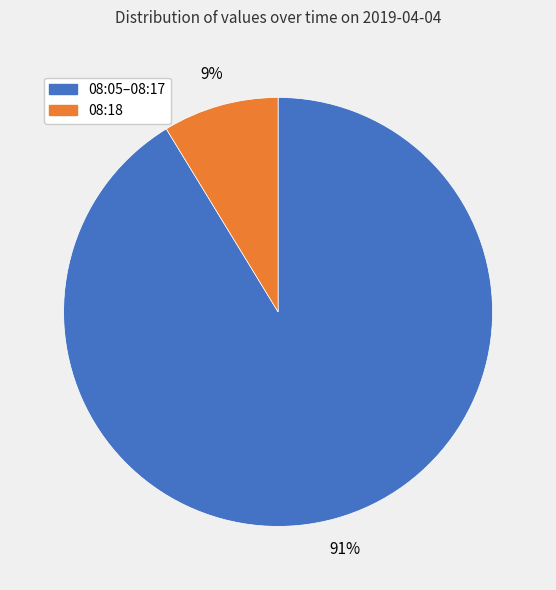

Count the number of slices in the pie.

2